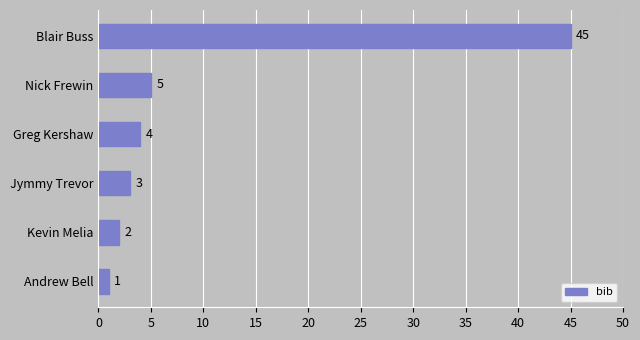

The value at Kevin Melia is 2. True or false?

True